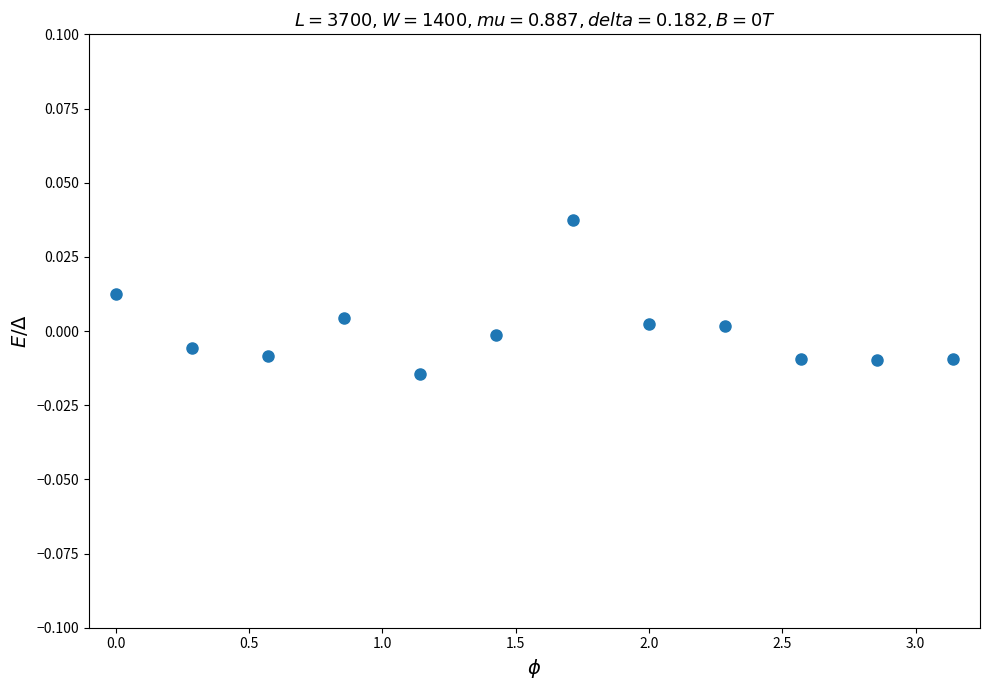

What is the average X value?

1.6